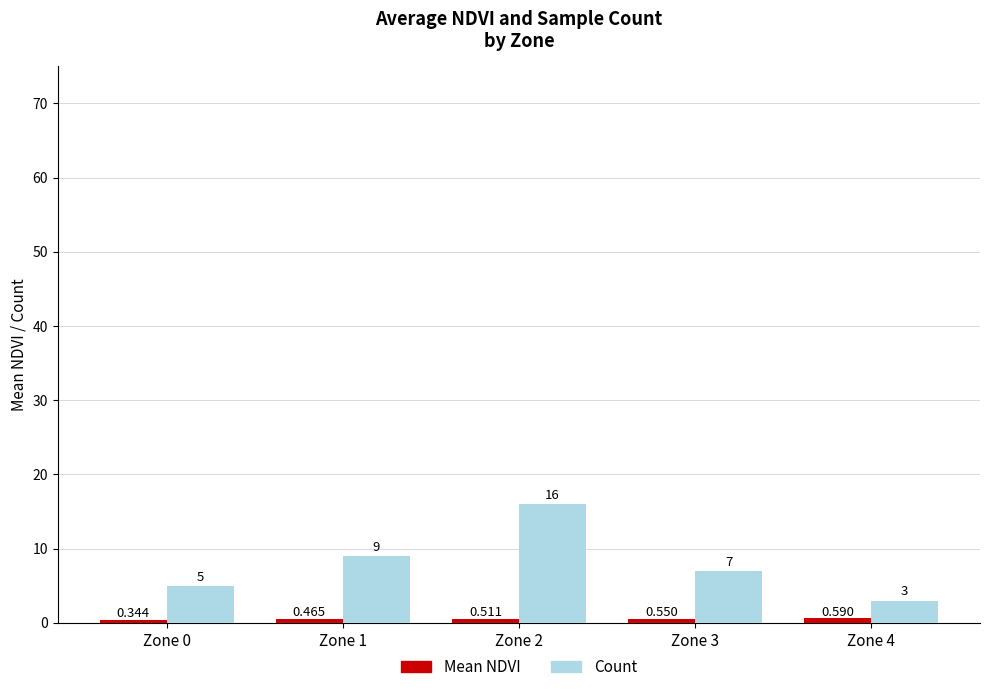

What is the difference between the highest and lowest values at Zone 0?

4.7